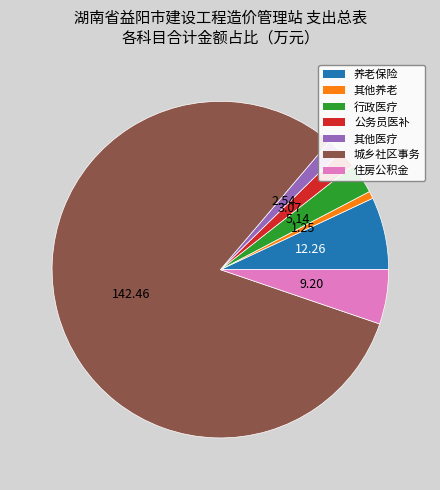

Is the sum of 其他医疗 and 养老保险 greater than half?

No